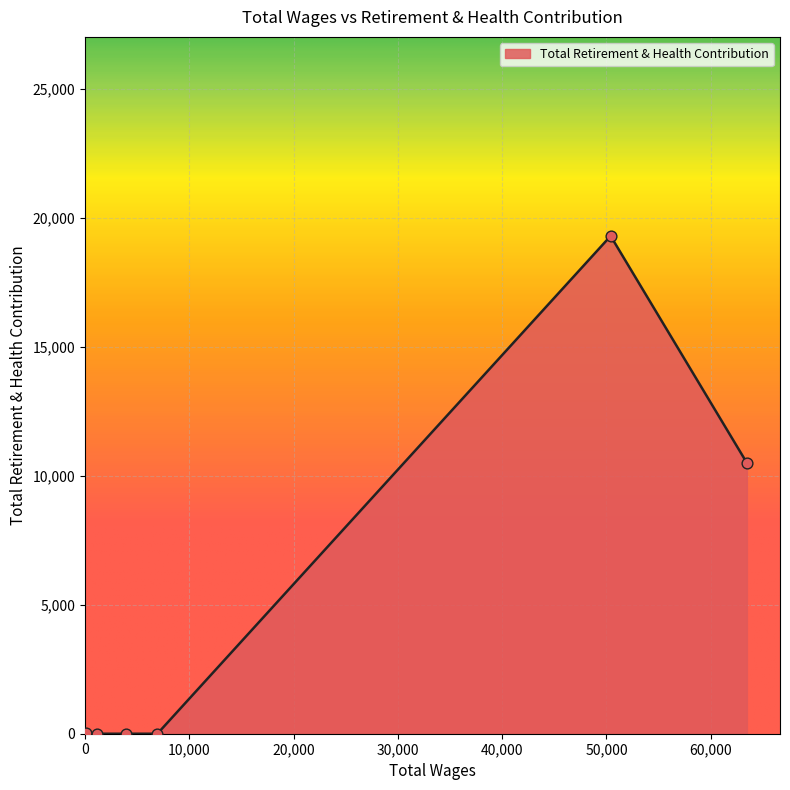

What is the sum of all values?

29832